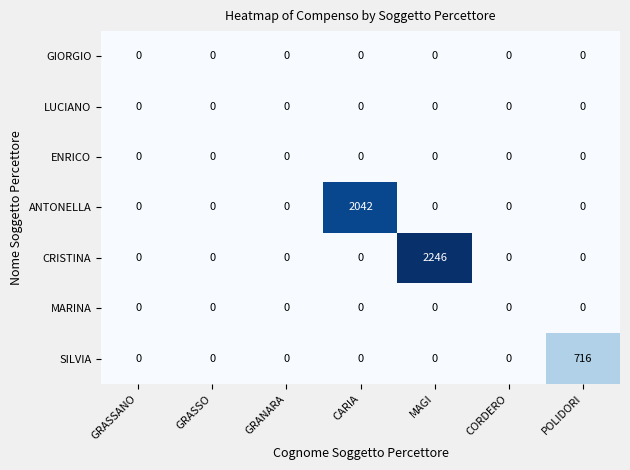

What is the greatest value displayed?

2246